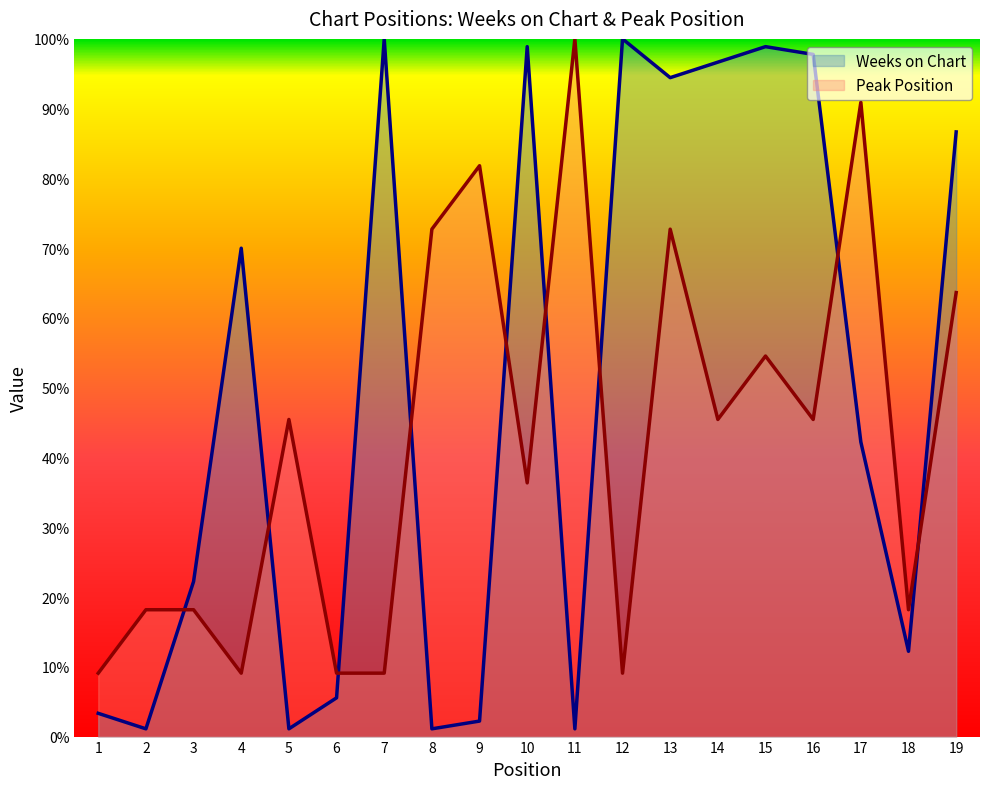

List the labels in order of Weeks on Chart value, smallest first.

2, 5, 8, 11, 9, 1, 6, 18, 3, 17, 4, 19, 13, 14, 16, 10, 15, 7, 12